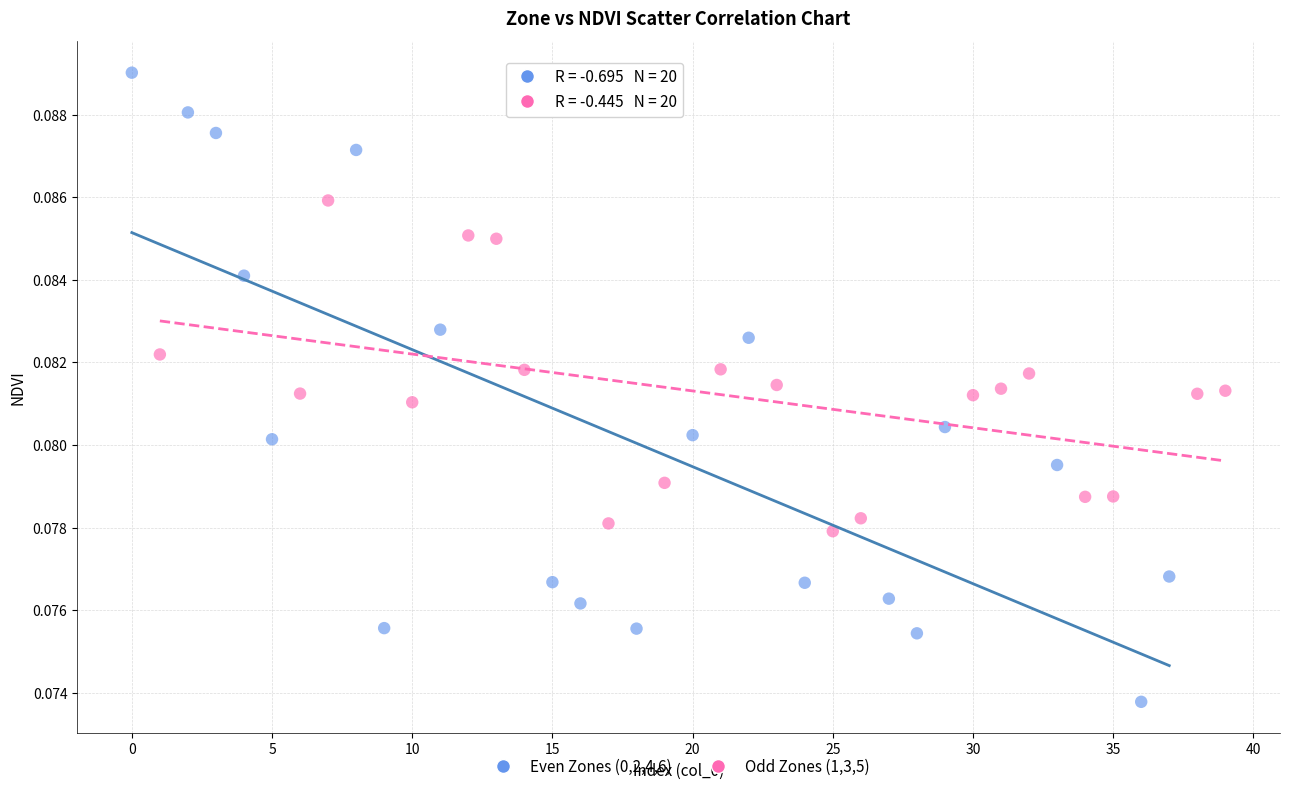

Which series reaches the minimum Y coordinate?

Even Zones (0,2,4,6)